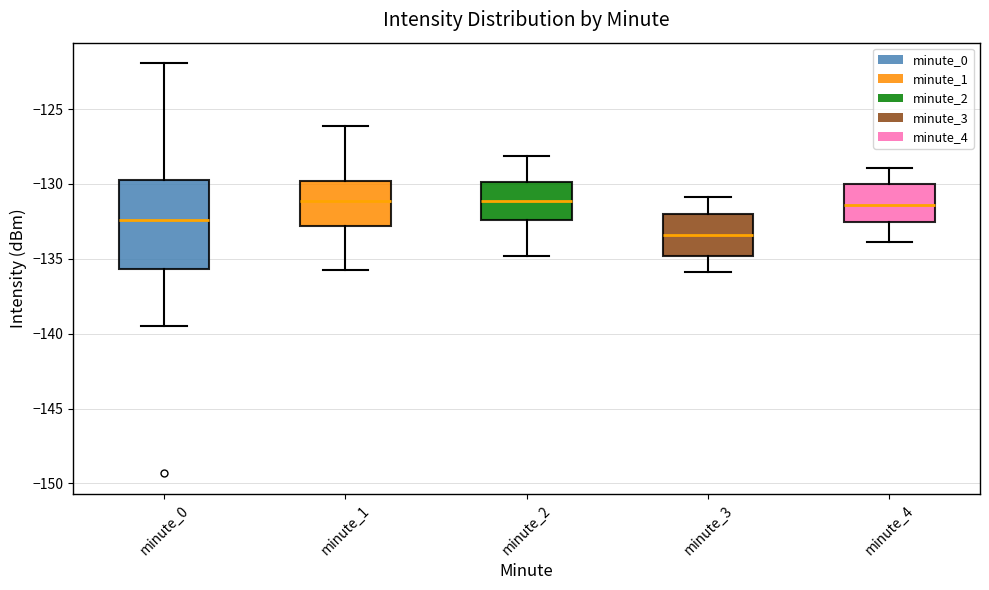

Which box is the tallest, from its lower edge to its upper edge?

minute_0